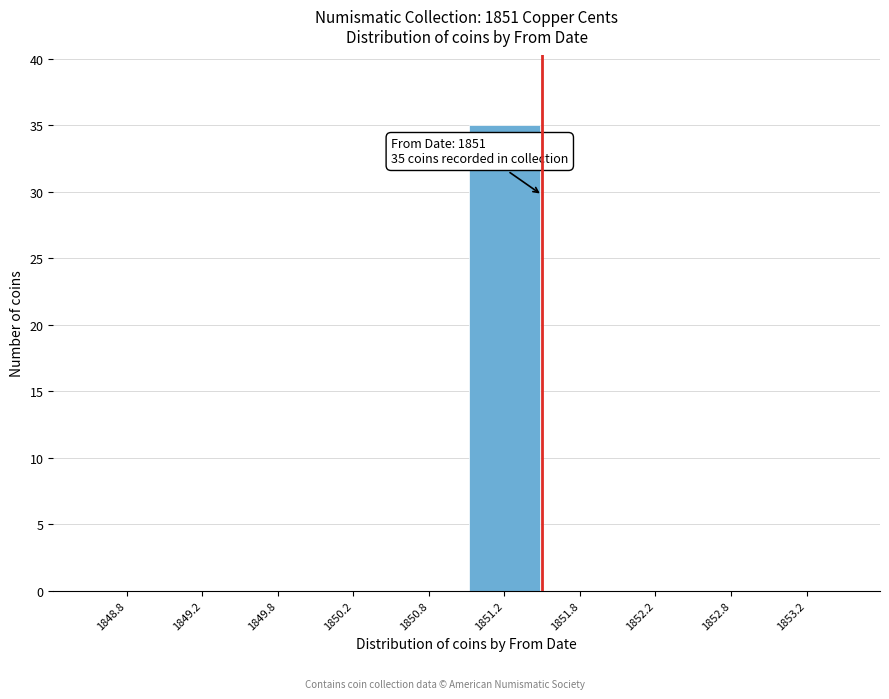

Over which range of the x-axis is the bar tallest?

1851.0 to 1851.5